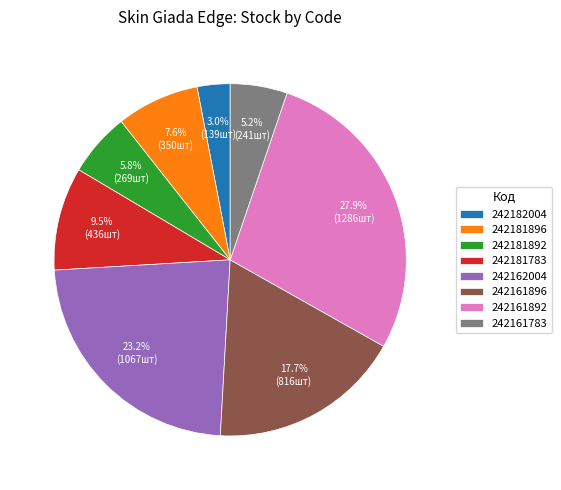

Which has a higher value, 242161783 or 242181892?

242181892